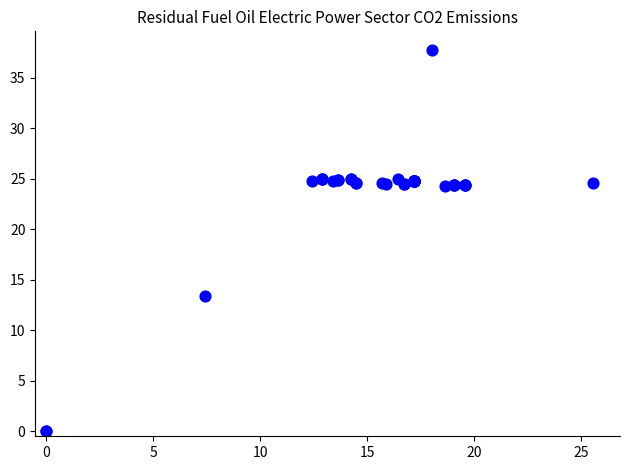

What Y value in the scatter plot is closest to 18?

13.3